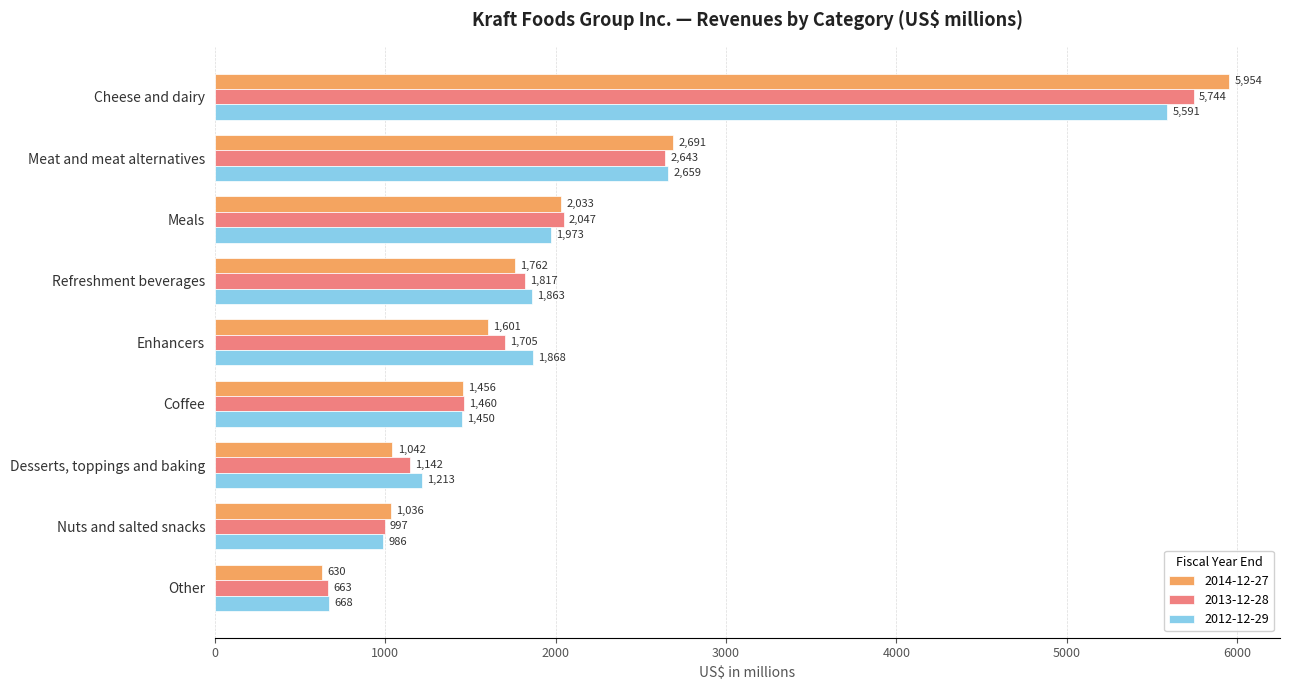

At which category is the sum across all series the highest?

Cheese and dairy